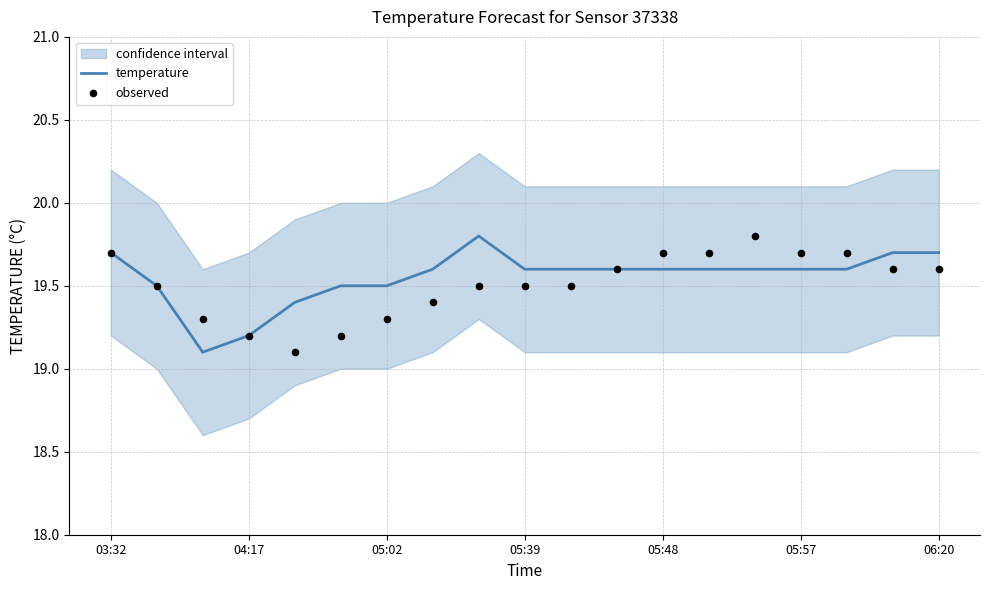

What is the highest value of the temperature series?

19.8